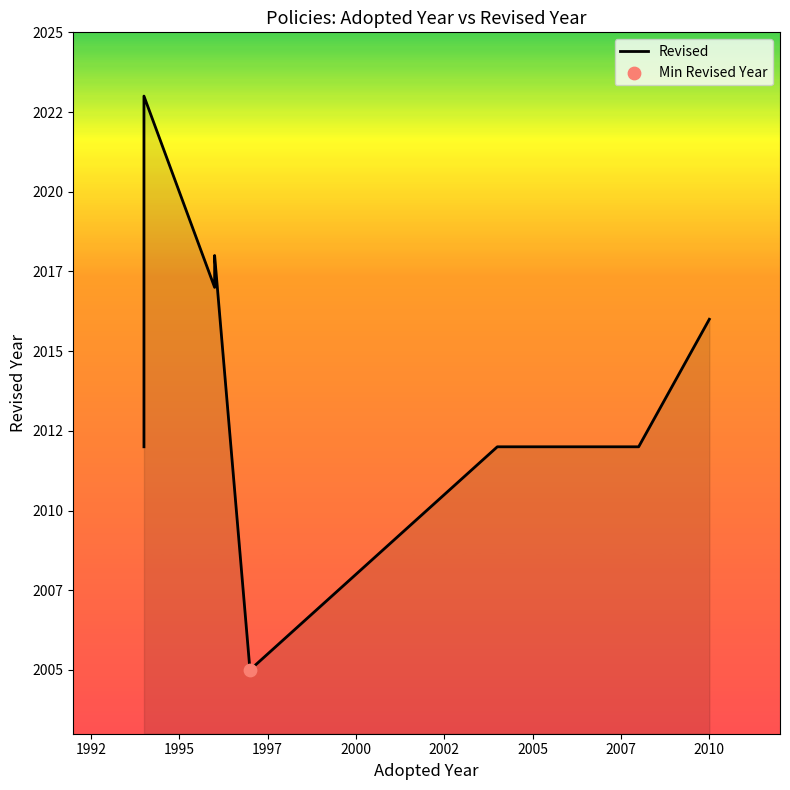

What is the ratio of the value at 1992 to the value at 2000?

1.0